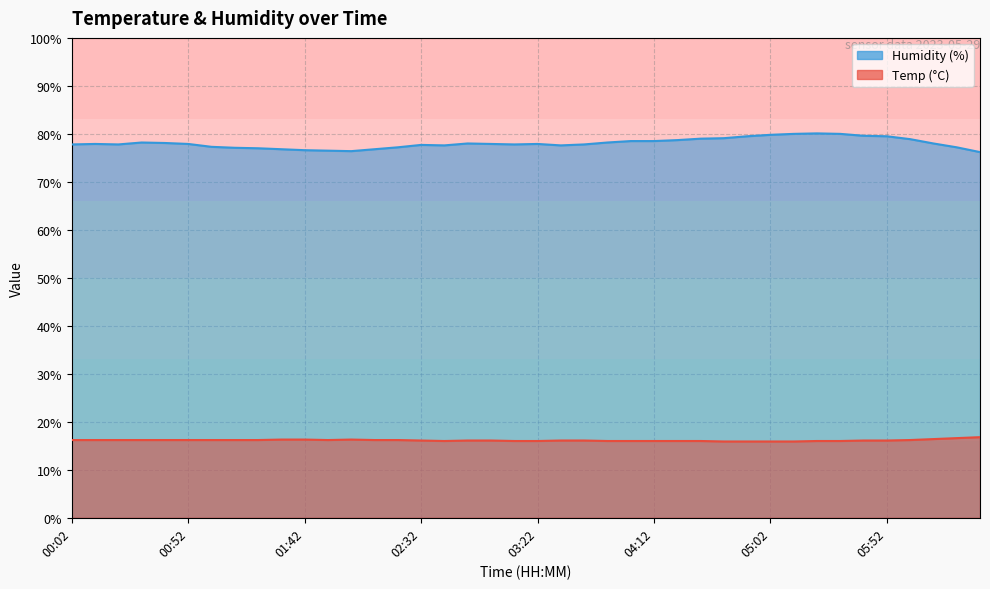

Reading left to right, transcribe all the data shown in this chart.

Temp: 16.2	16.2	16.2	16.2	16.2	16.2	16.2	16.2	16.2	16.3	16.3	16.2	16.3	16.2	16.2	16.1	16.0	16.1	16.1	16.0	16.0	16.1	16.1	16.0	16.0	16.0	16.0	16.0	15.9	15.9	15.9	15.9	16.0	16.0	16.1	16.1	16.2	16.4	16.6	16.8
Humidity: 77.8	77.9	77.8	78.2	78.1	77.9	77.3	77.1	77.0	76.8	76.6	76.5	76.4	76.8	77.2	77.7	77.6	78.0	77.9	77.8	77.9	77.6	77.8	78.2	78.5	78.5	78.7	79.0	79.1	79.5	79.8	80.0	80.1	80.0	79.6	79.5	78.9	78.0	77.2	76.2